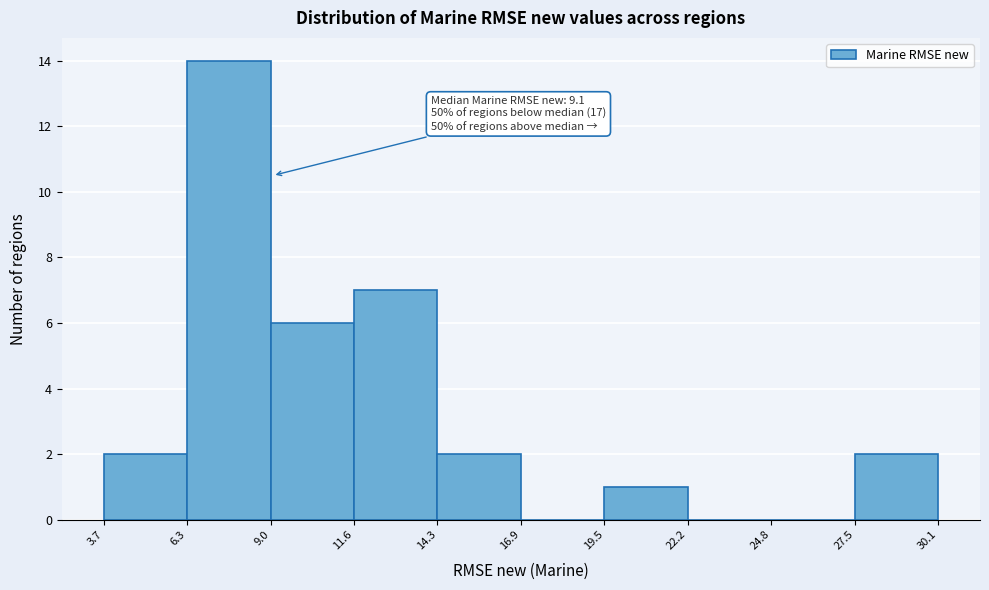

Over which range of the x-axis is the bar tallest?

6.3 to 9.0